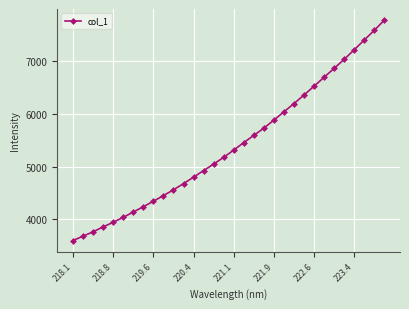

What is the greatest value displayed?

7770.7